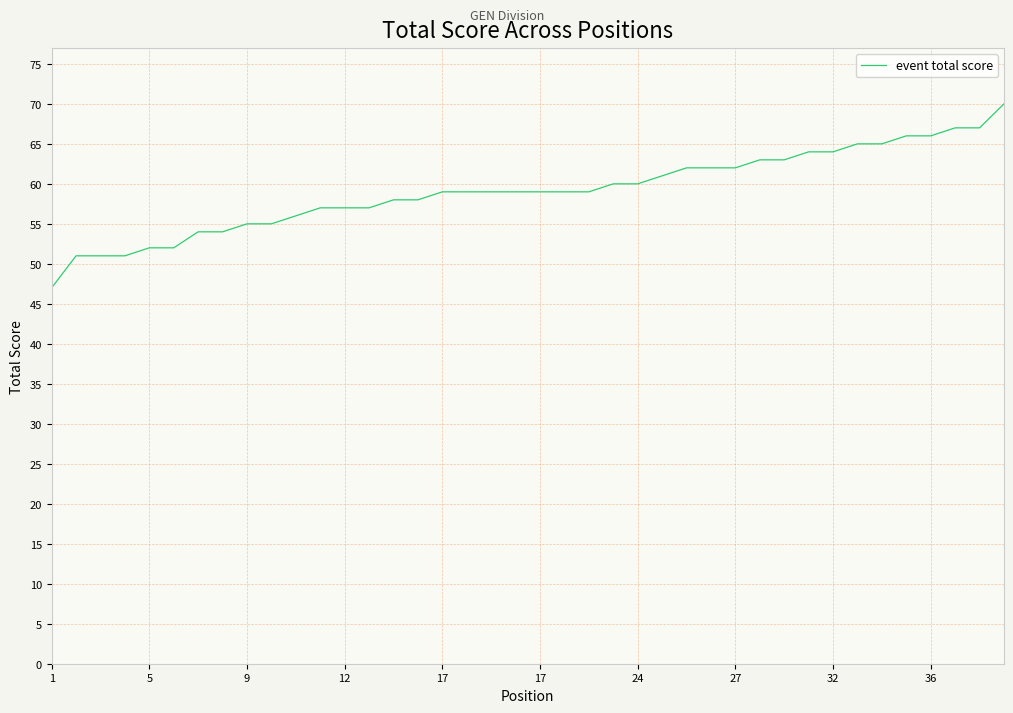

Reading left to right, extract all data points from this chart.

47	51	51	51	52	52	54	54	55	55	56	57	57	57	58	58	59	59	59	59	59	59	59	60	60	61	62	62	62	63	63	64	64	65	65	66	66	67	67	70